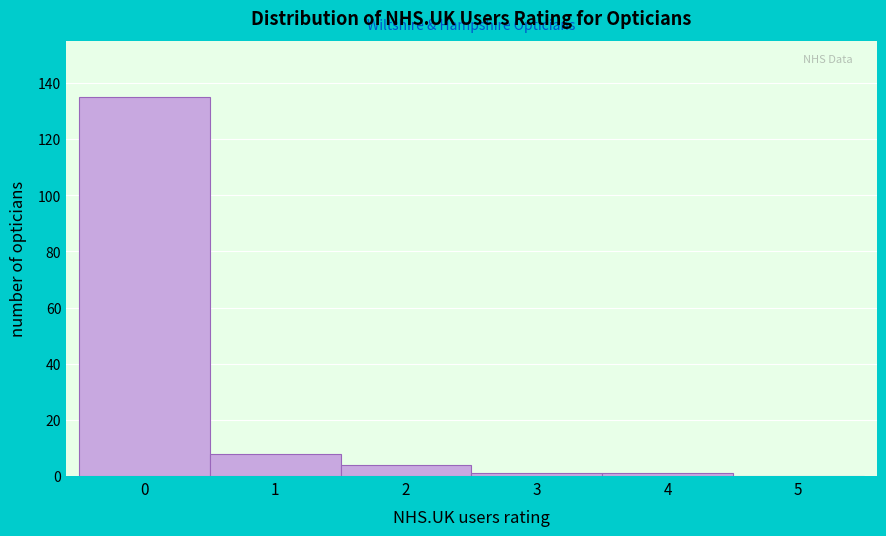

Reading left to right, list all the values displayed in this chart.

0=135	1=8	2=4	3=1	4=1	5=0